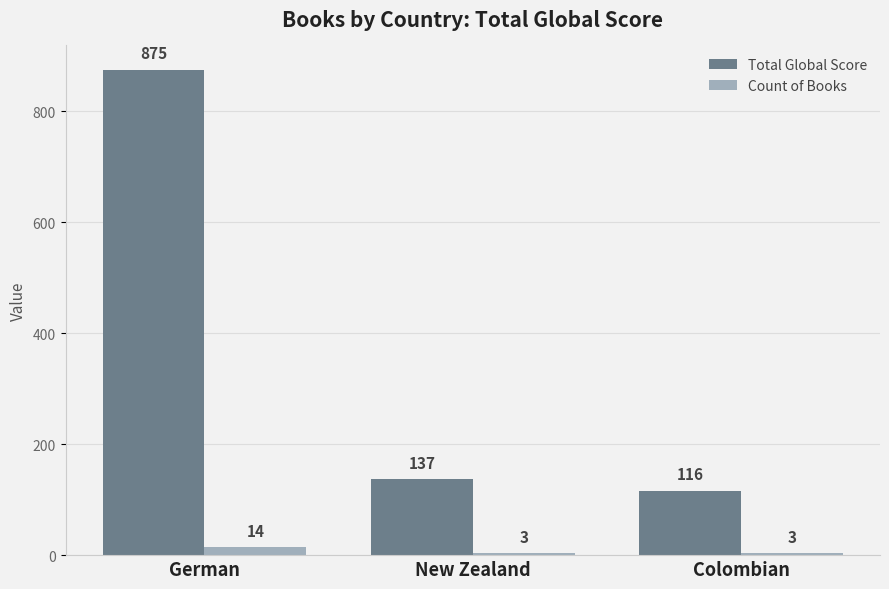

How many bars are there in total?

6